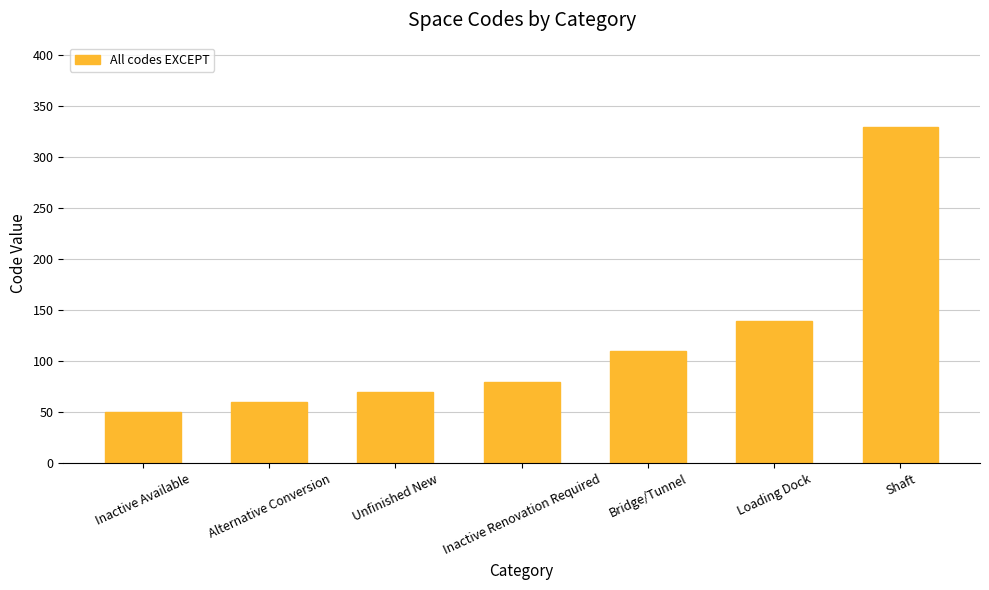

What is the change in value from Unfinished New to Shaft?

+260